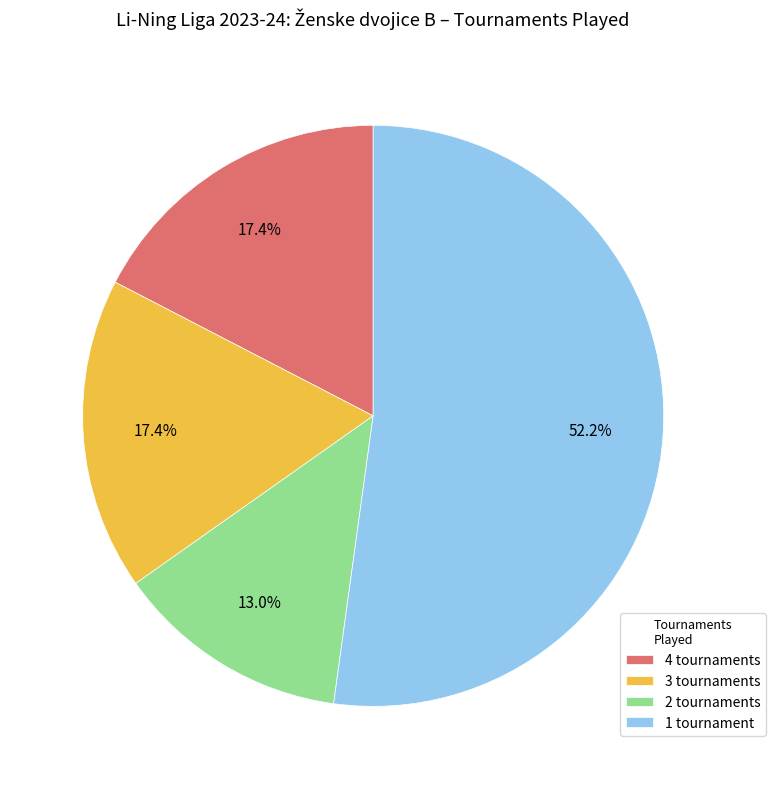

Is the sum of 1 tournament and 3 tournaments greater than half?

Yes